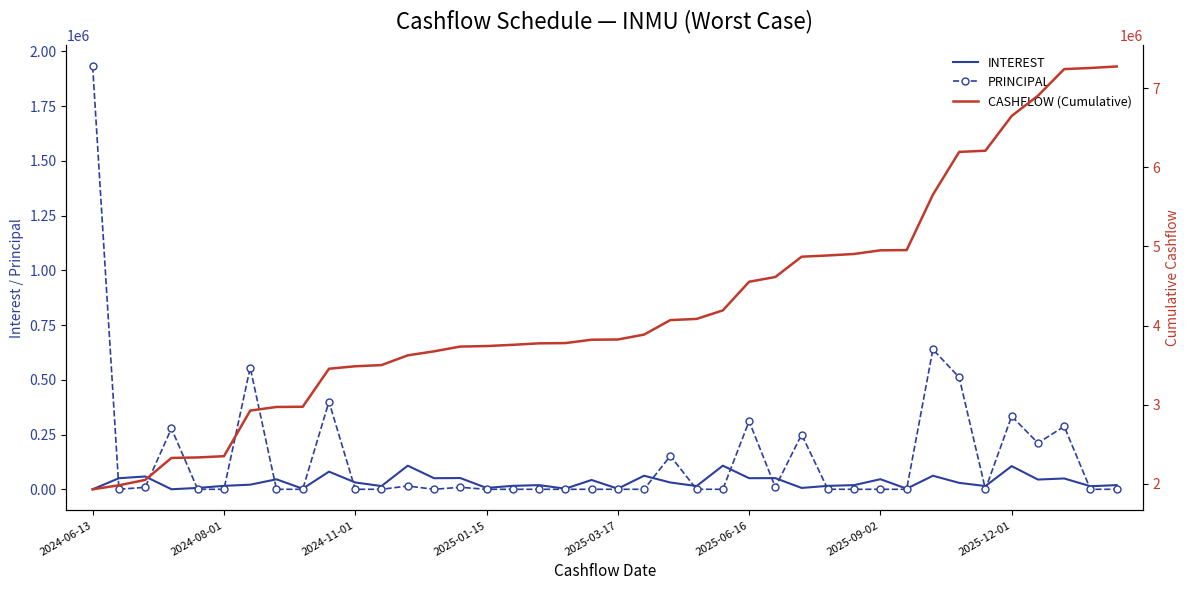

Which series has the widest spread of values?

CASHFLOW (Cumulative)